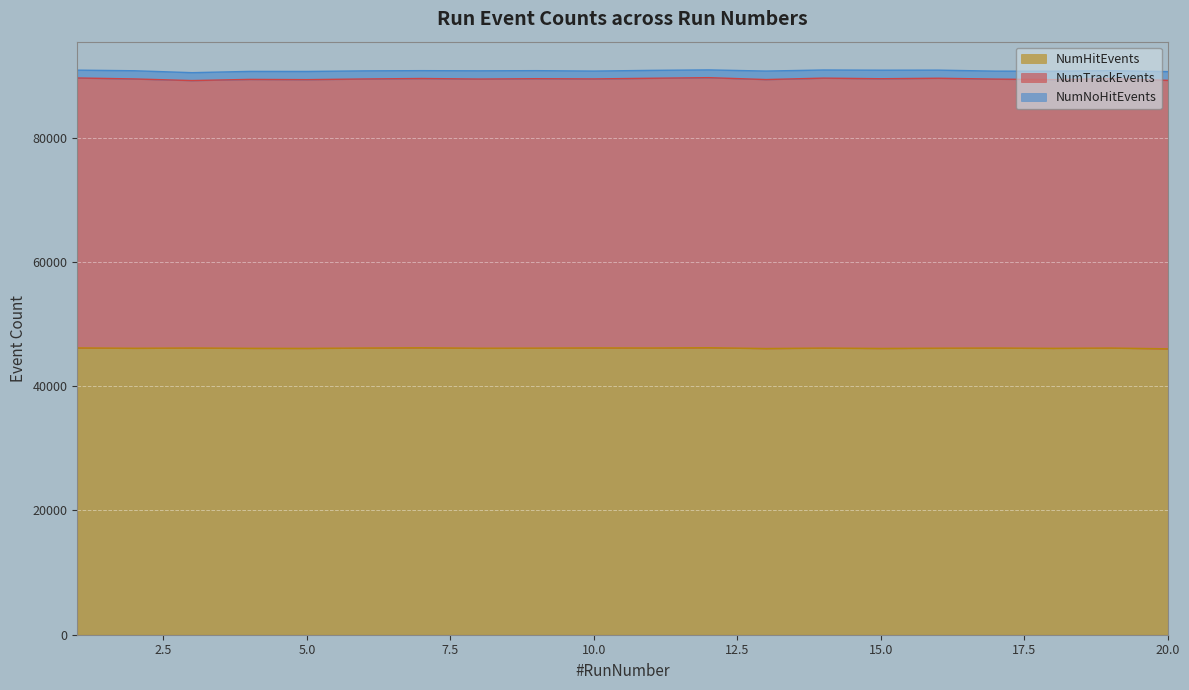

The value of NumHitEvents at 14 is 46148. True or false?

True